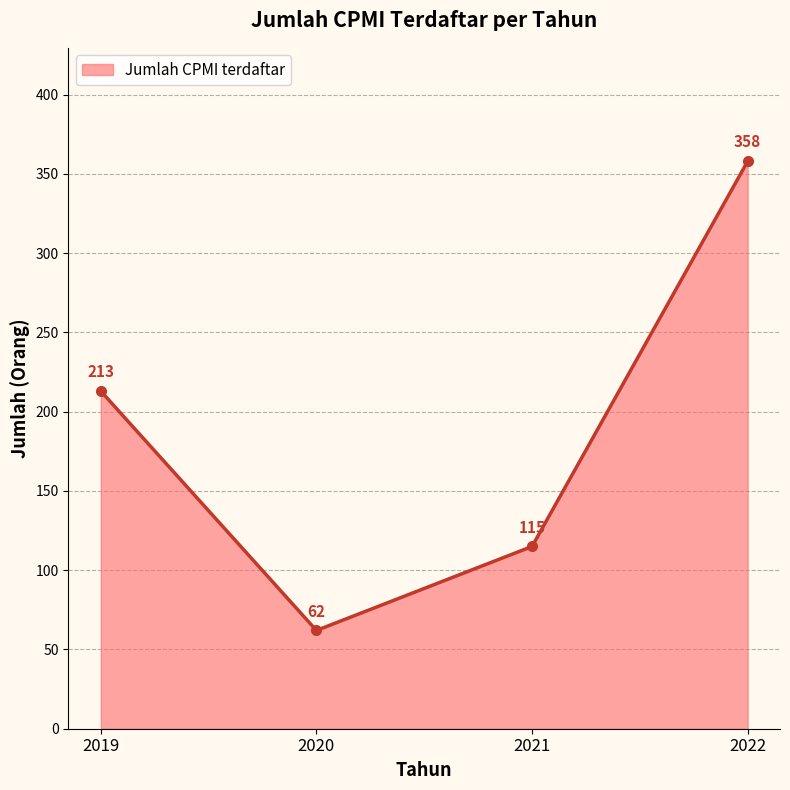

True or false: the data has more than 2 interior local peaks.

False